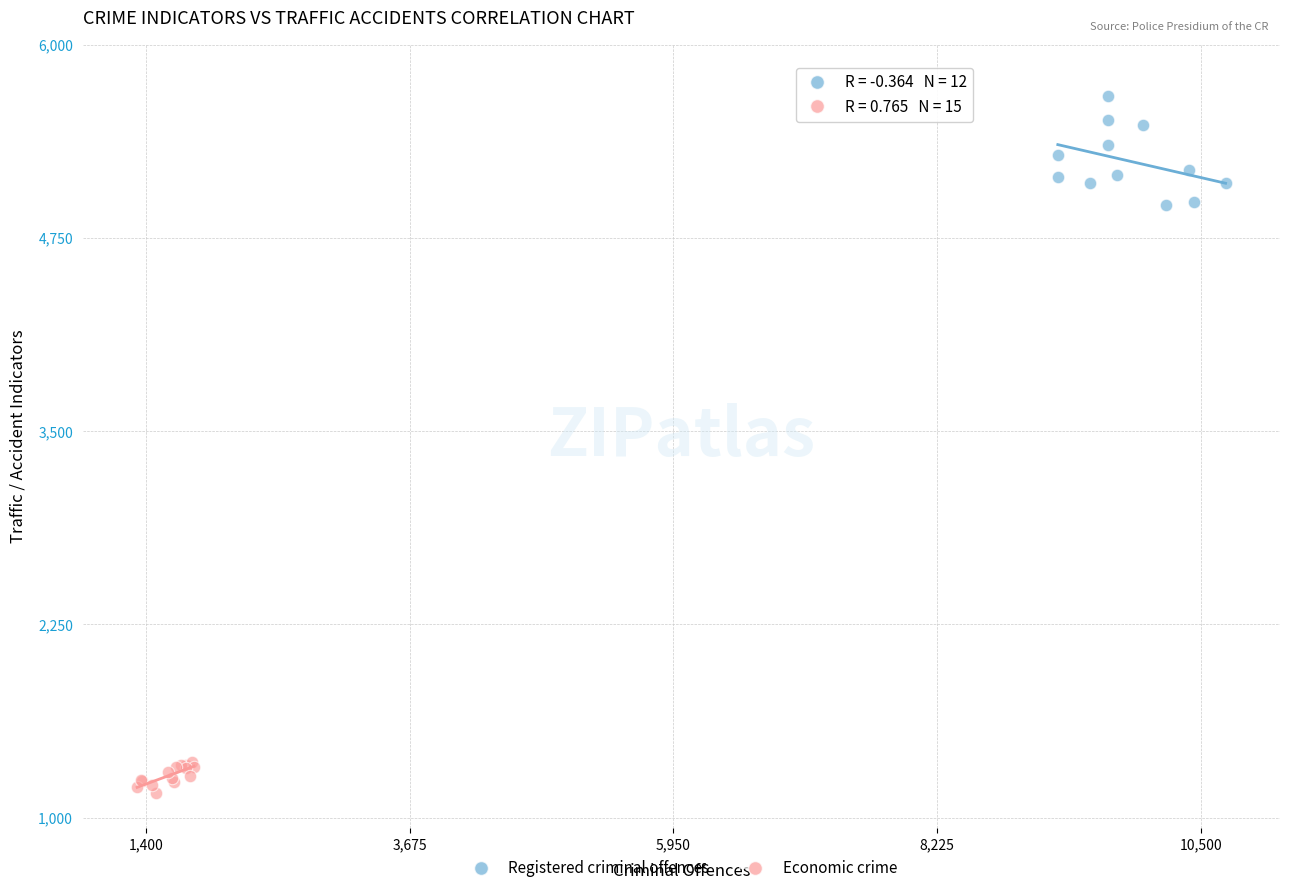

Which series reaches the minimum Y coordinate?

Economic crime